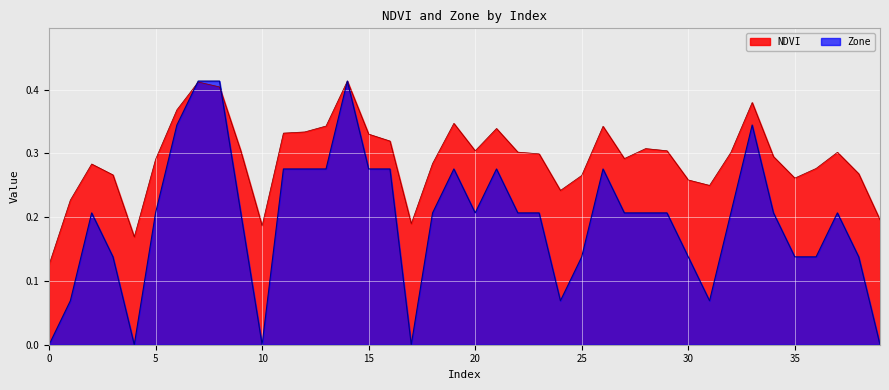

Where do NDVI and Zone first cross each other?

6 and 7